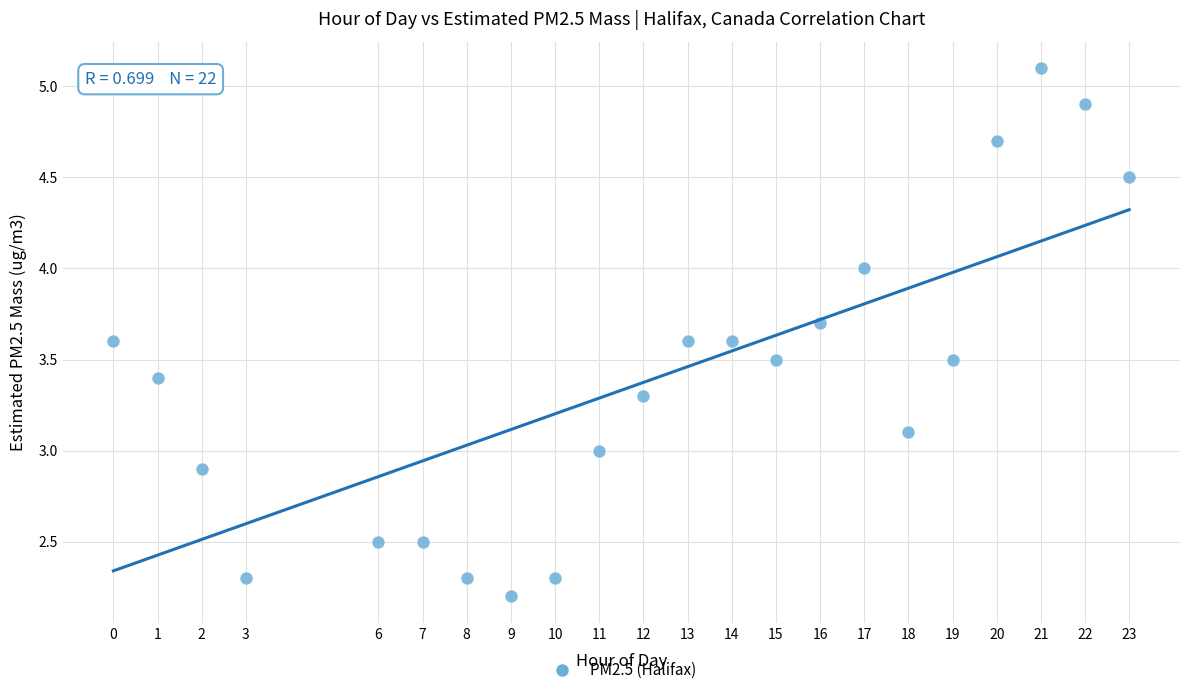

What is the range of Y values (max minus min)?

2.9